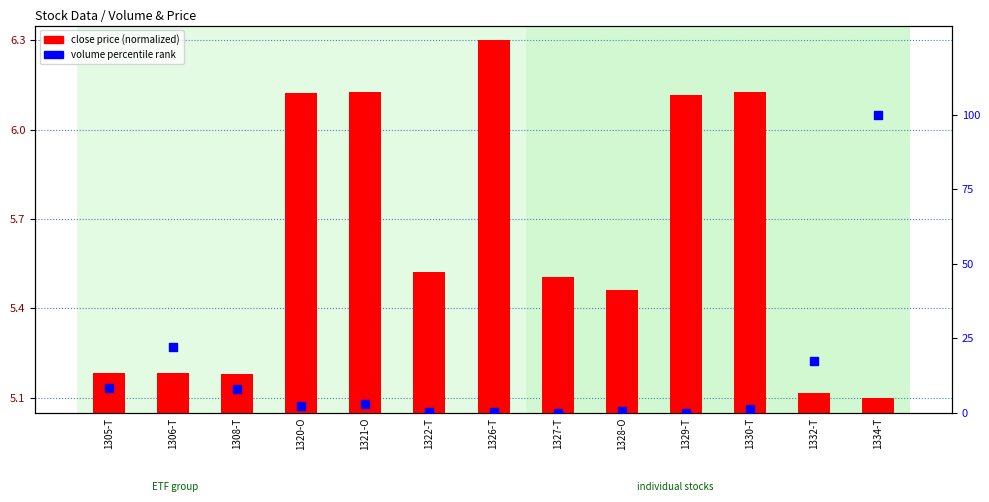

Which series reaches the minimum Y coordinate?

volume percentile rank